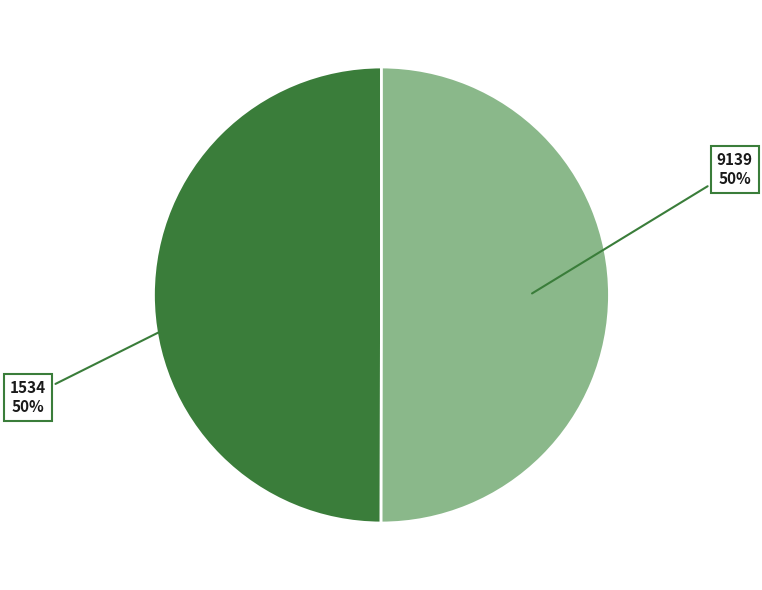

To the nearest percent, what is the average slice percentage?

50%